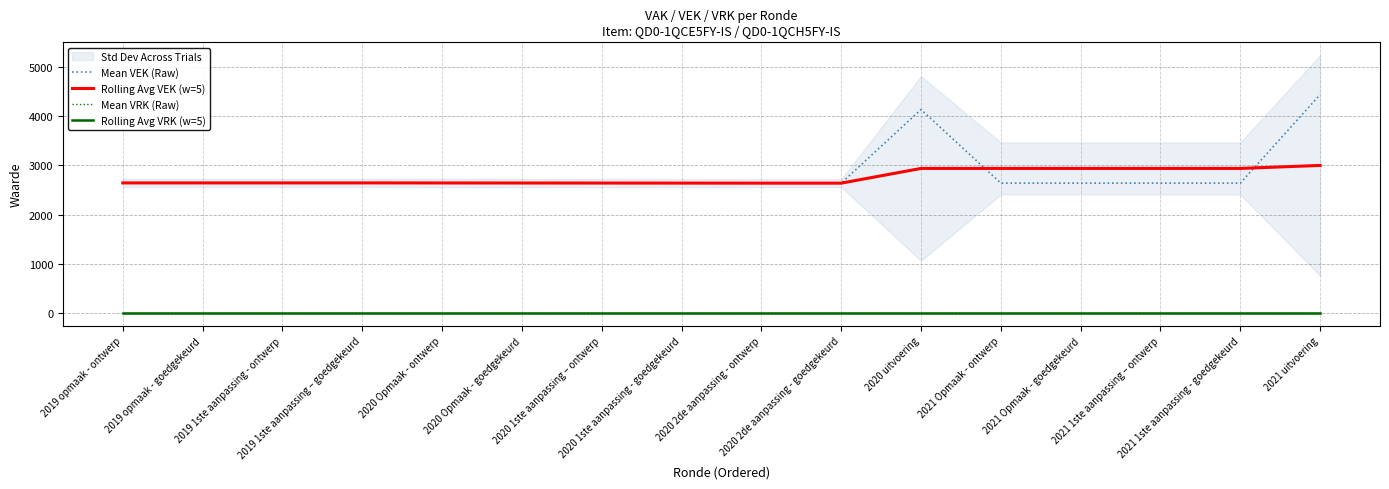

At which label does Rolling Avg VRK (w=5) reach its minimum?

2019 opmaak - ontwerp